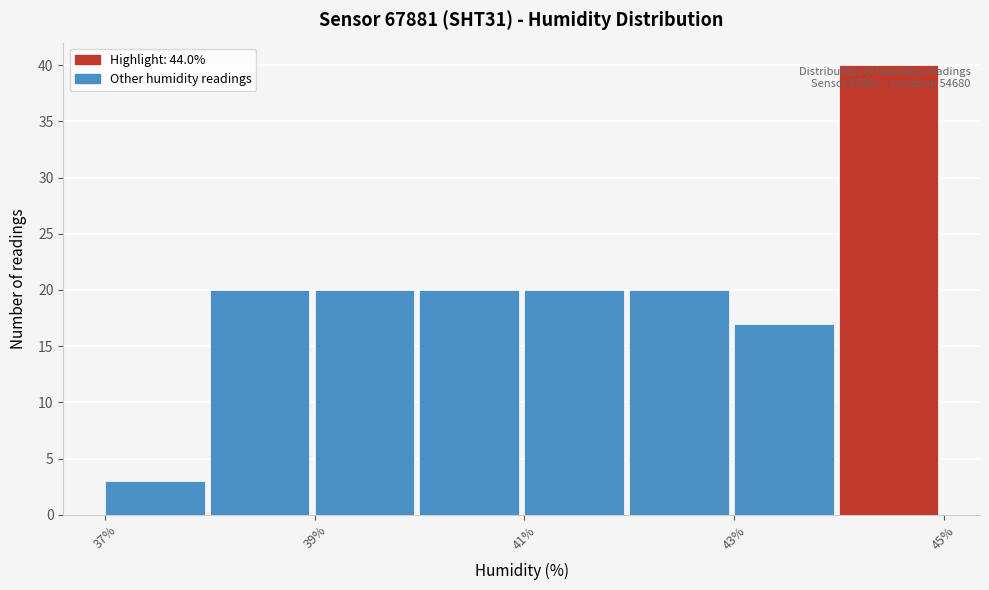

Which range on the x-axis has the tallest bar?

44 to 45